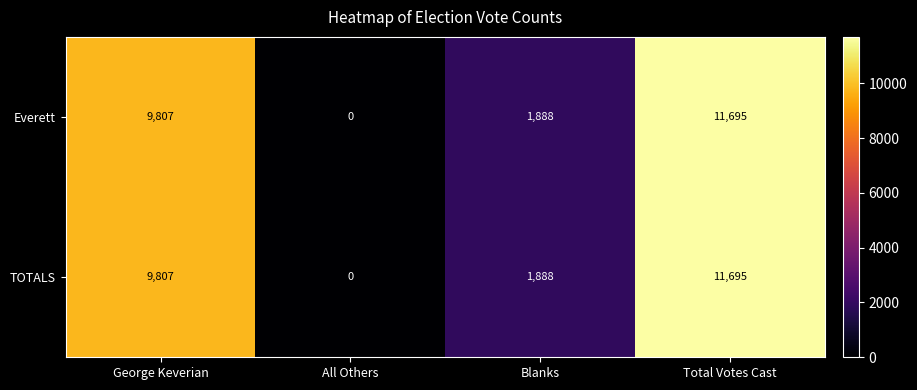

How many series are shown in this chart?

2